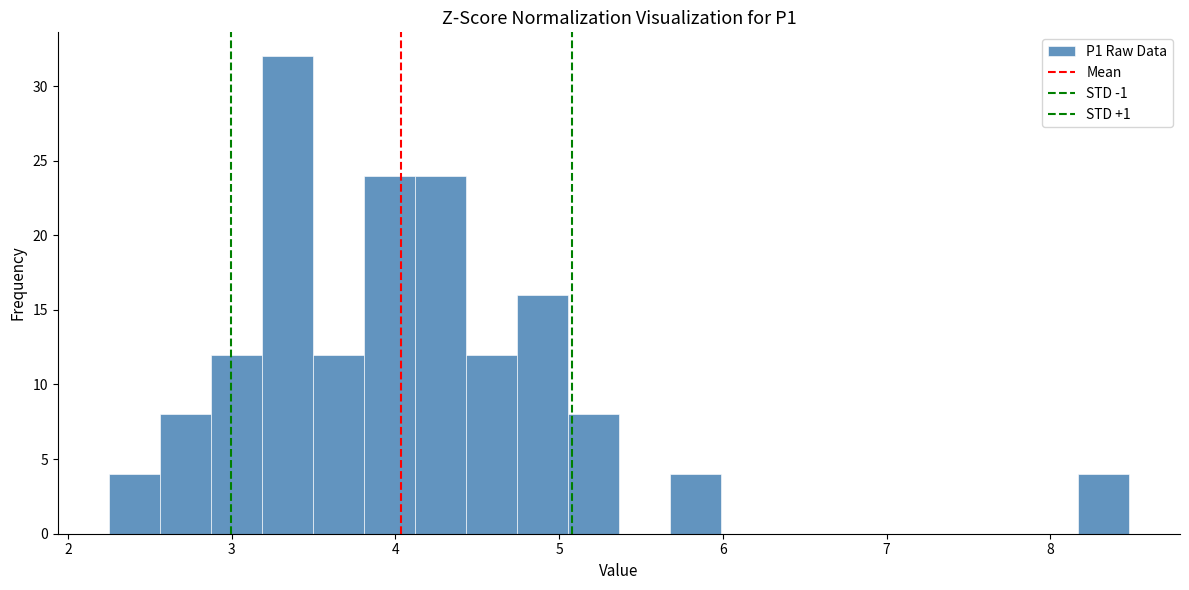

Around what value on the x-axis is the tallest bar? Give the approximate position of its centre, as read against the axis.

3.3